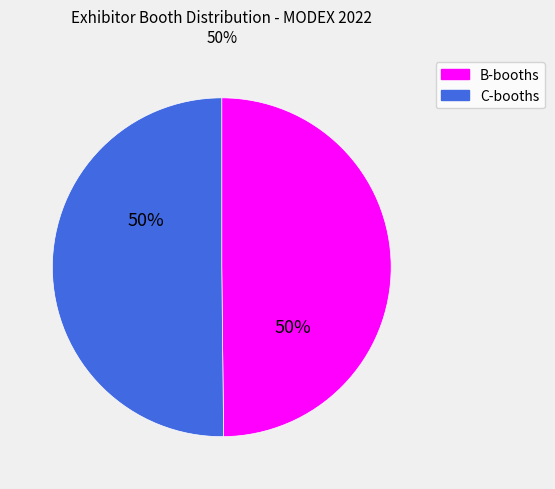

To the nearest percent, what is the average slice percentage?

50%